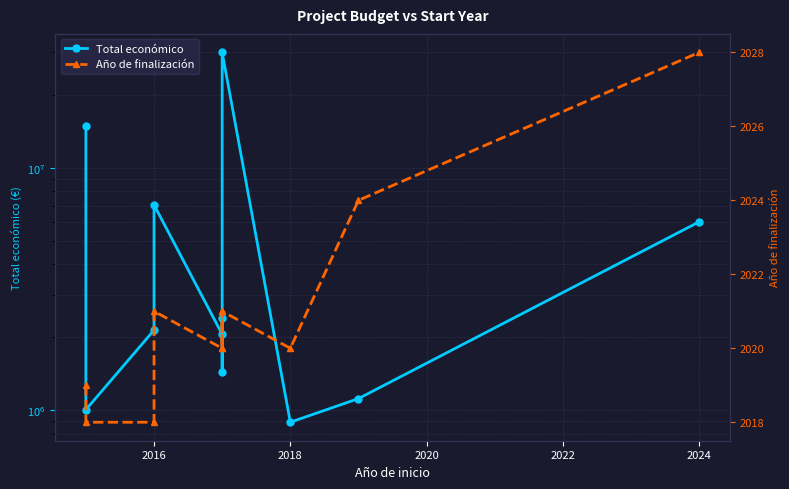

What is the sum of all Año de finalización values?

22230